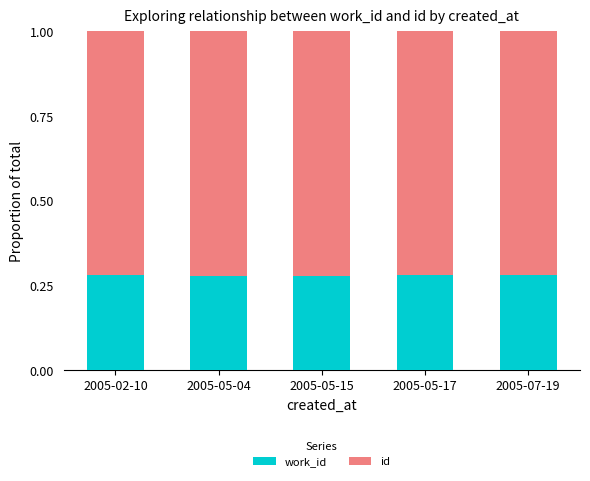

What is the total value across all series at 2005-05-17?

1.0